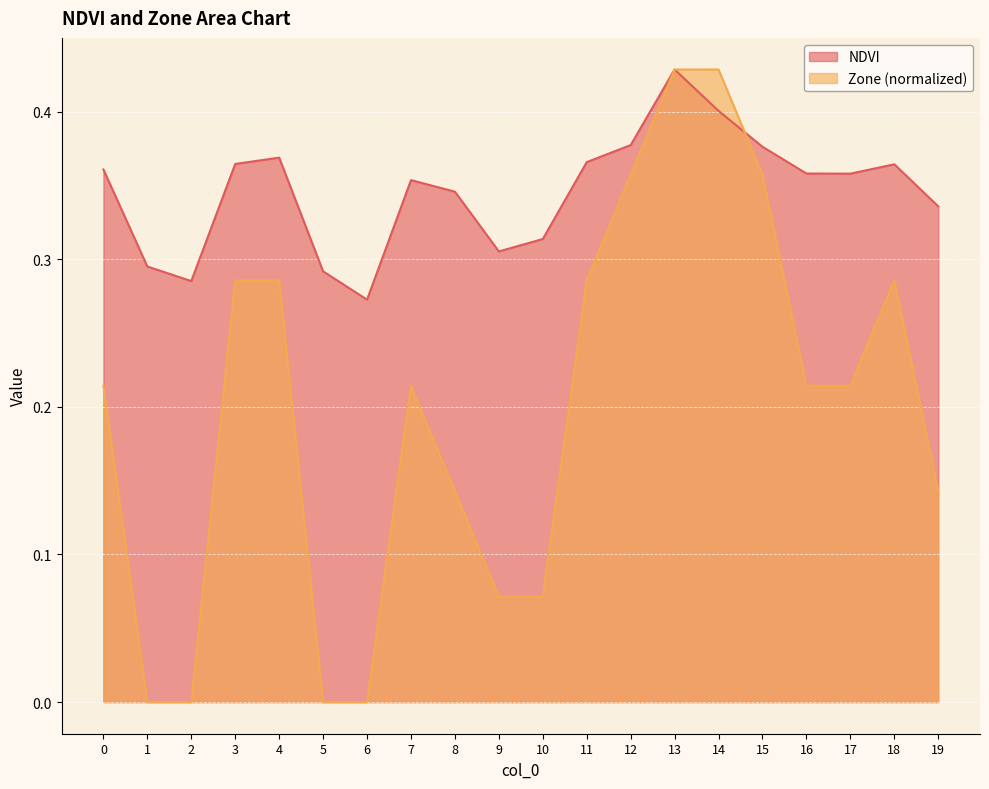

Is the value of NDVI at 14 greater than the value of Zone at 9?

Yes